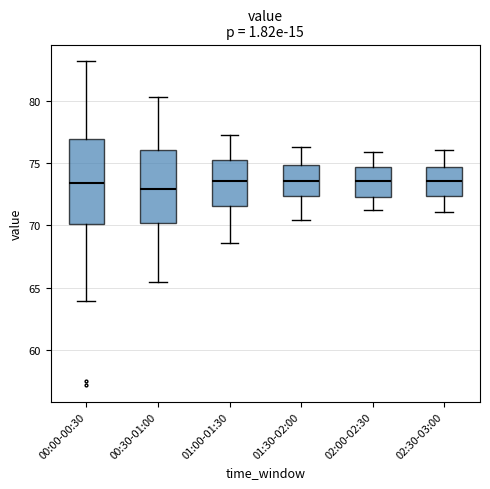

Where is the lower edge of the box for 00:00-00:30 on the y-axis? The values are not printed on the chart, so give them approximately, as read against the axis.

70.0